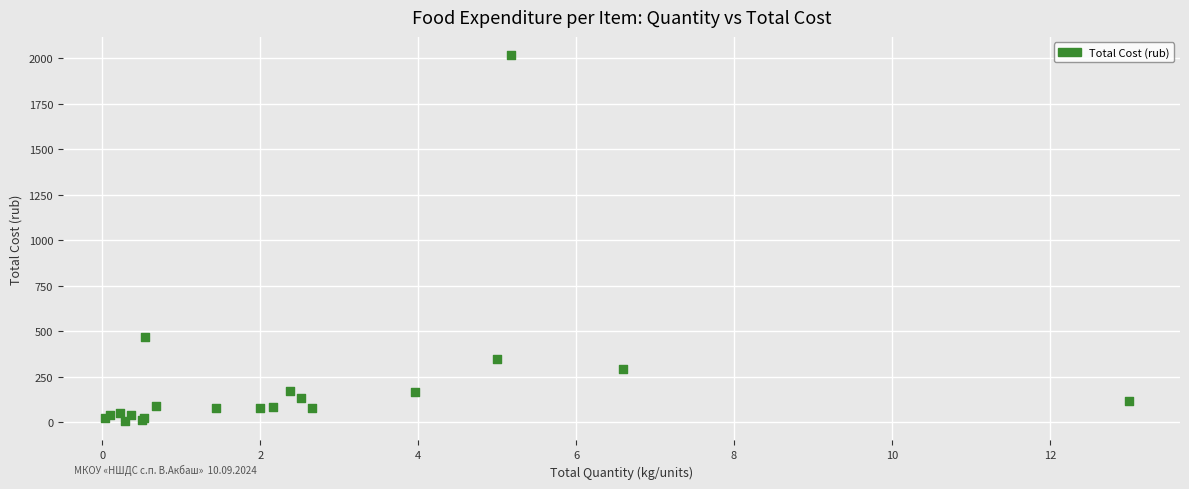

What Y value in the scatter plot is closest to 1010?

467.6